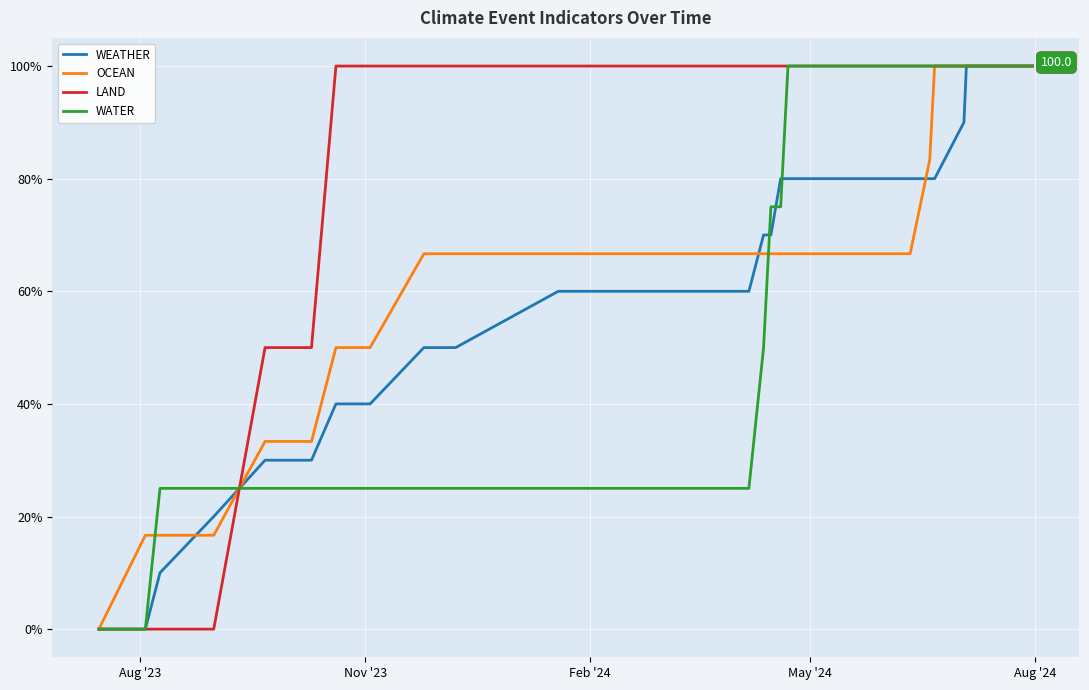

What are all the series names shown in the legend?

WEATHER, OCEAN, LAND, WATER